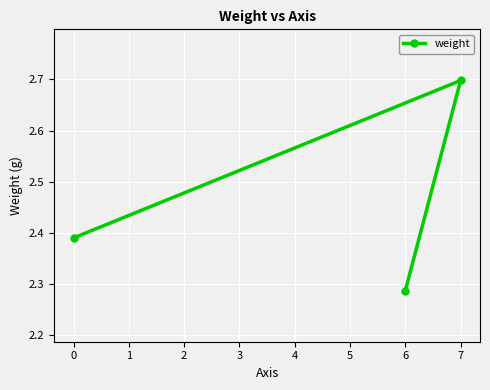

What is the maximum value shown in the chart?

2.7